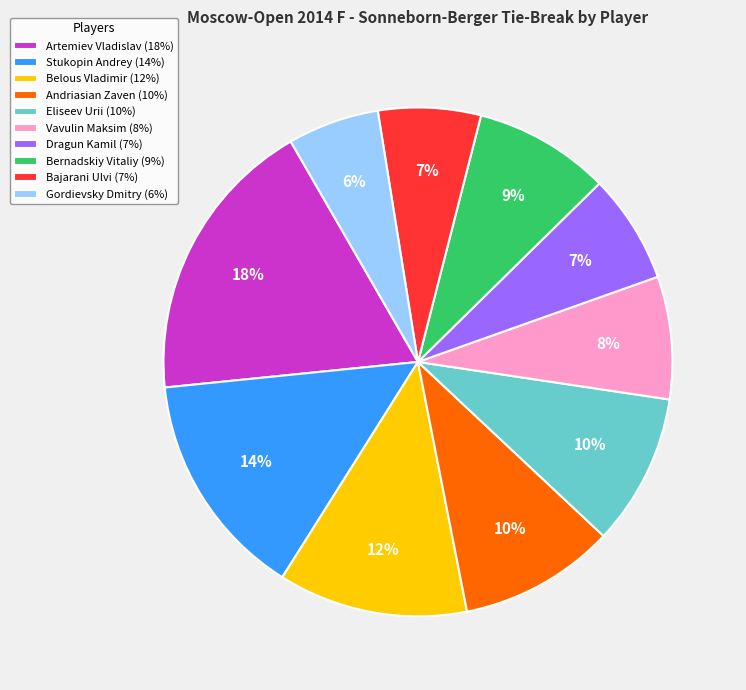

Does any single category account for the majority?

No